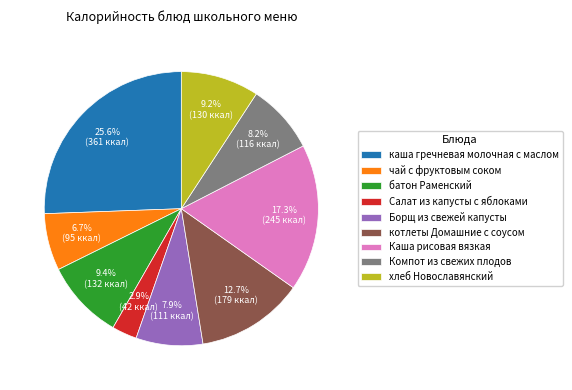

Approximately how many times larger is the value at Салат из капусты с яблоками compared to батон Раменский?

0.3